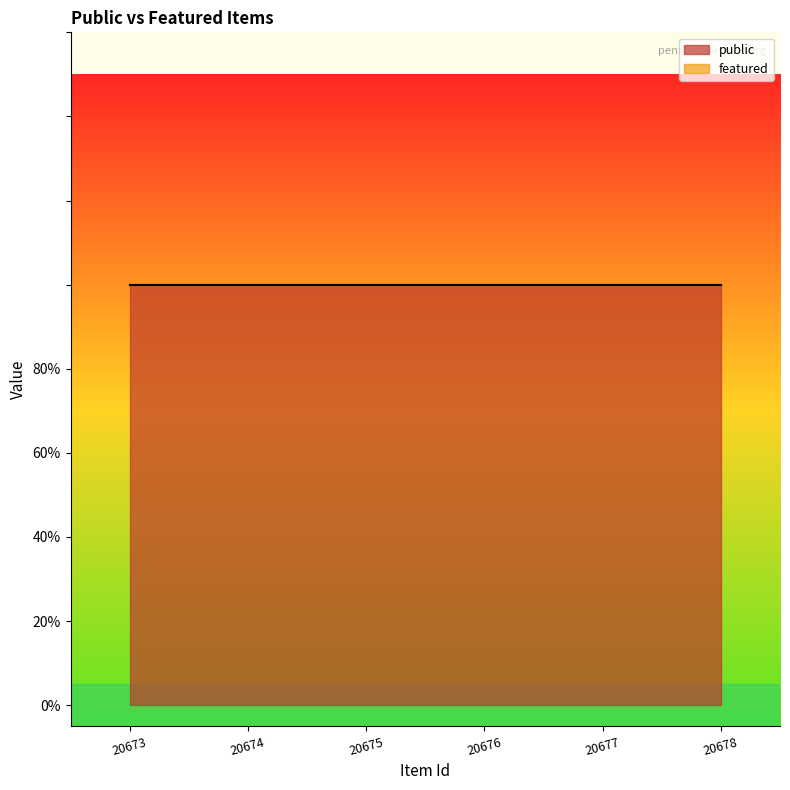

How many lines are shown in the chart?

2